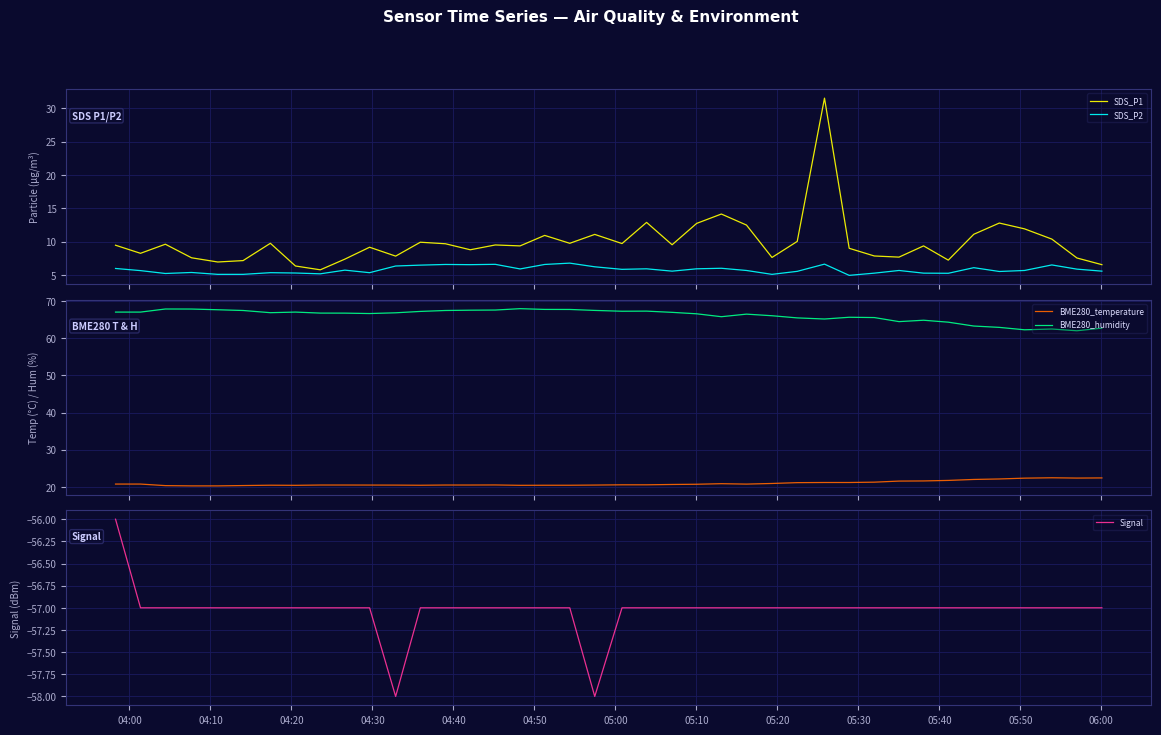

What are all the series names shown in the legend?

SDS_P1, SDS_P2, BME280_temperature, BME280_humidity, Signal